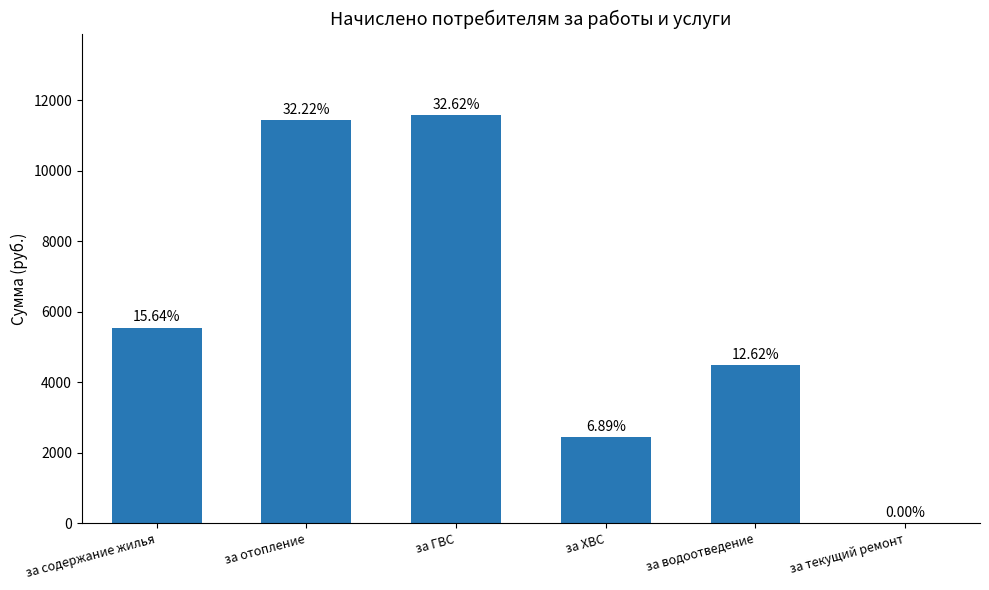

What is the value of the 1st bar from the left?

5550.9